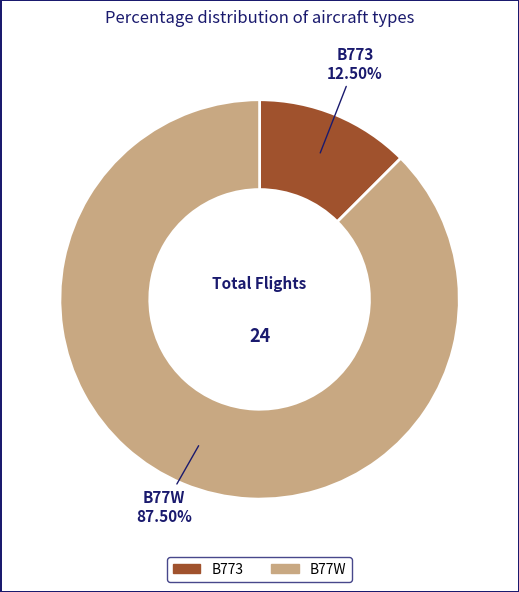

Does any single category account for the majority?

Yes